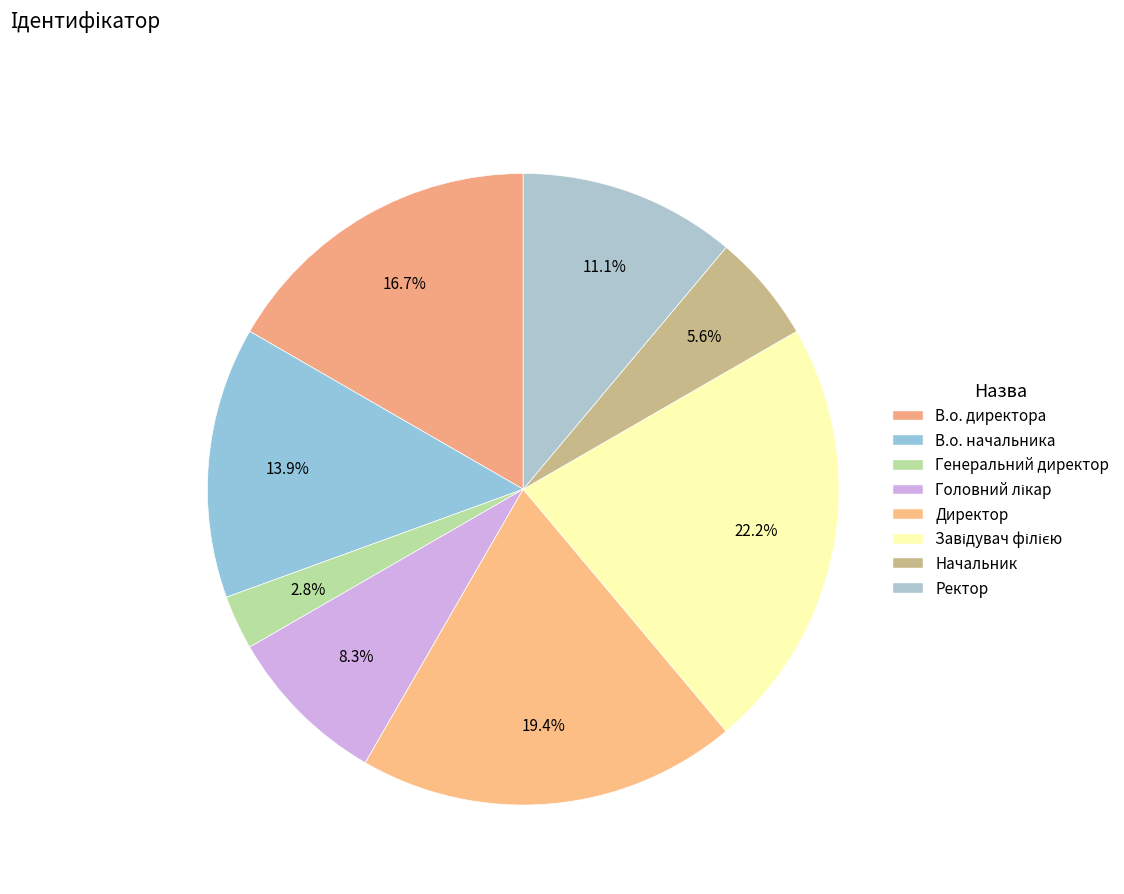

What percentage is the Генеральний директор slice, to the nearest percent?

3%